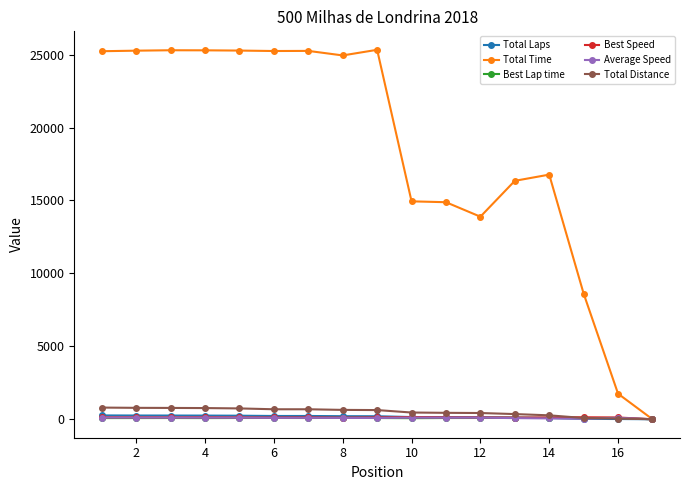

True or false: Best Lap time has more than 1 interior local peaks.

True